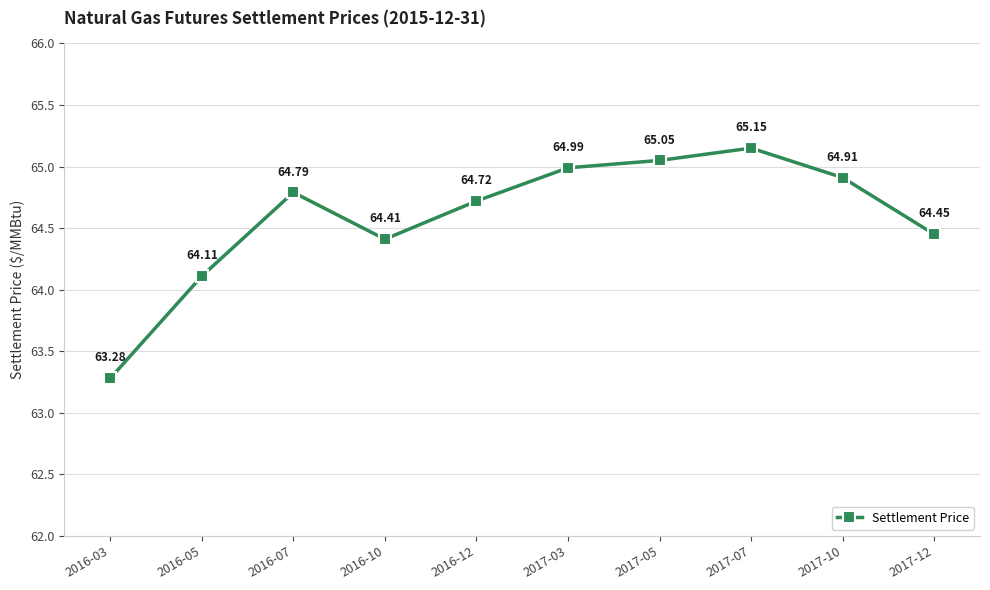

List the labels in order of value, largest first.

2017-07, 2017-05, 2017-03, 2017-10, 2016-07, 2016-12, 2017-12, 2016-10, 2016-05, 2016-03